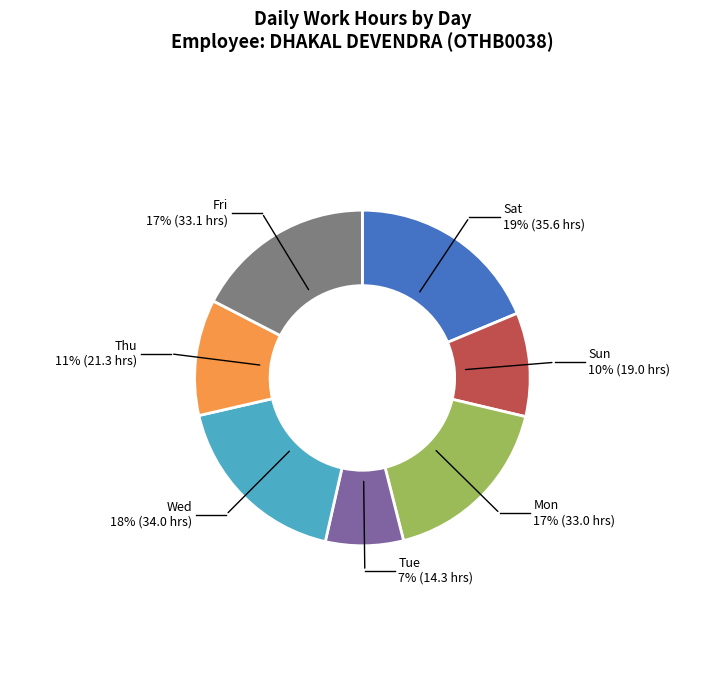

The Wed slice represents 11% of the pie. True or false?

False